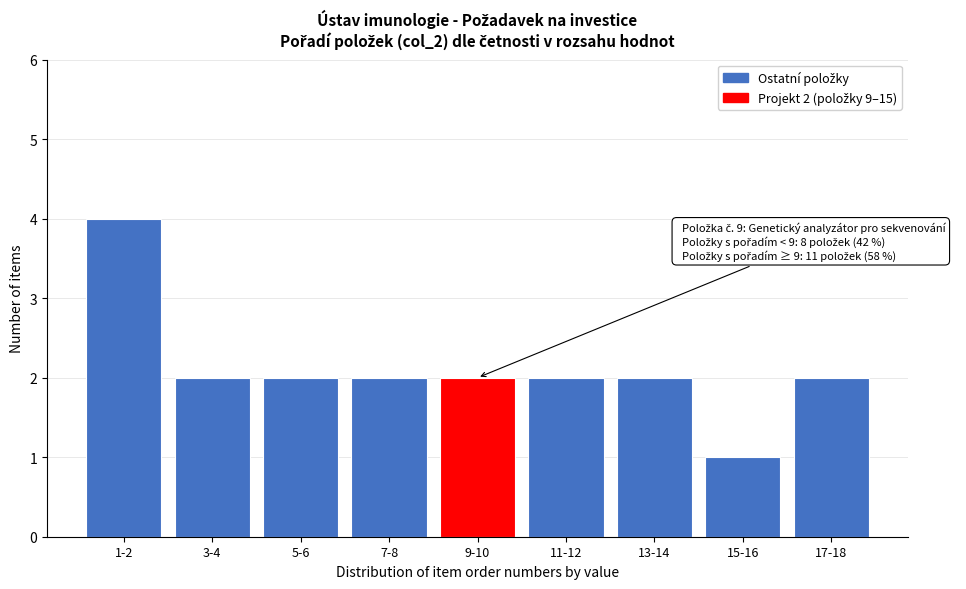

Reading right to left, list all the values displayed in this chart.

2	1	2	2	2	2	2	2	4